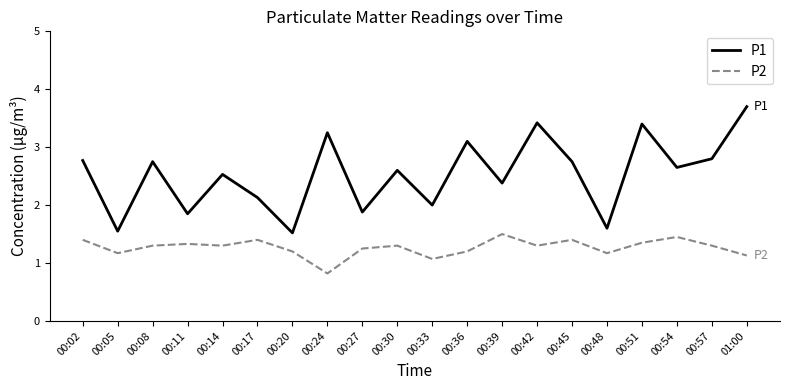

Is the value of P2 at 00:45 greater than the value of P1 at 01:00?

No